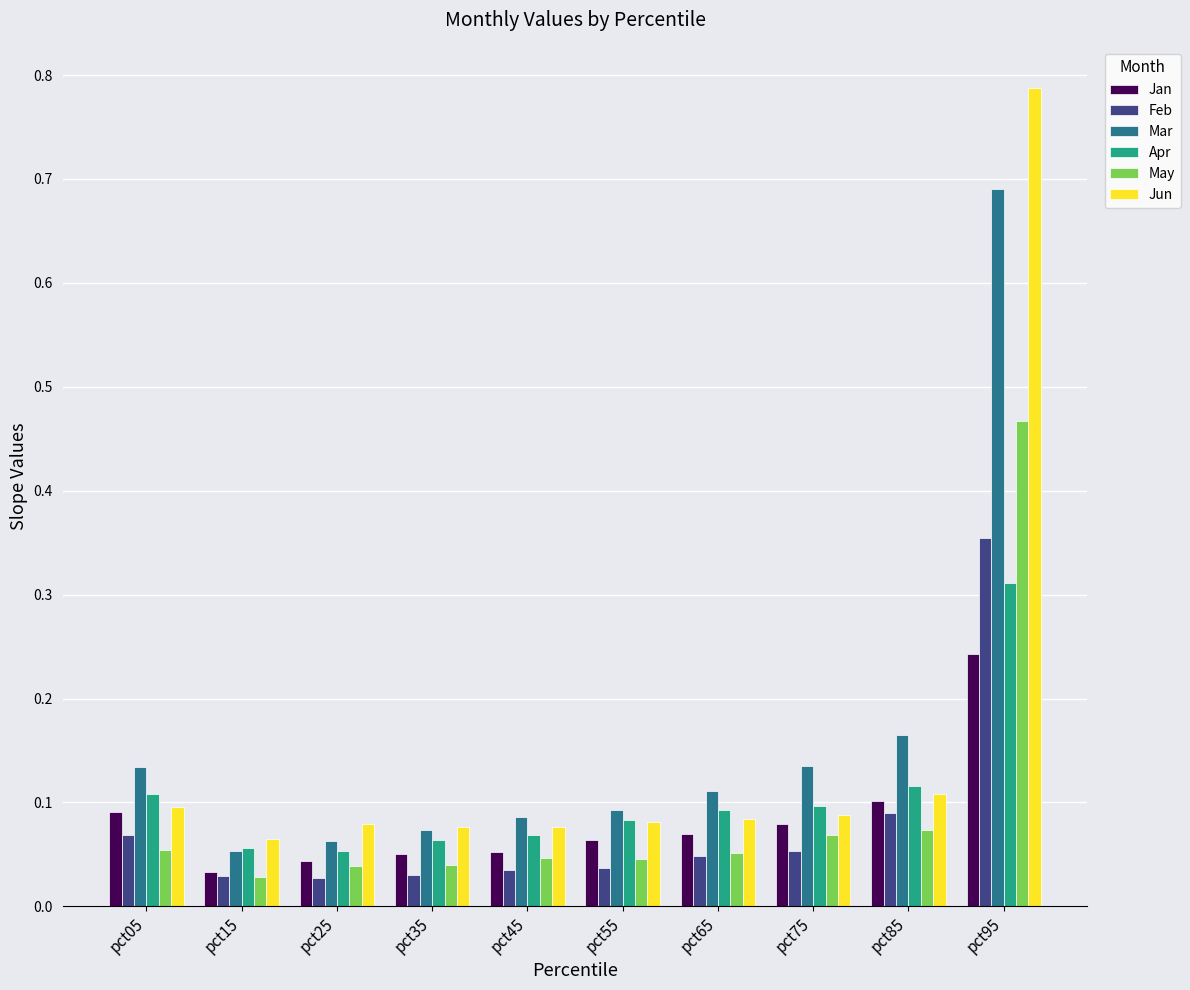

Which series has the largest range (max minus min)?

Jun